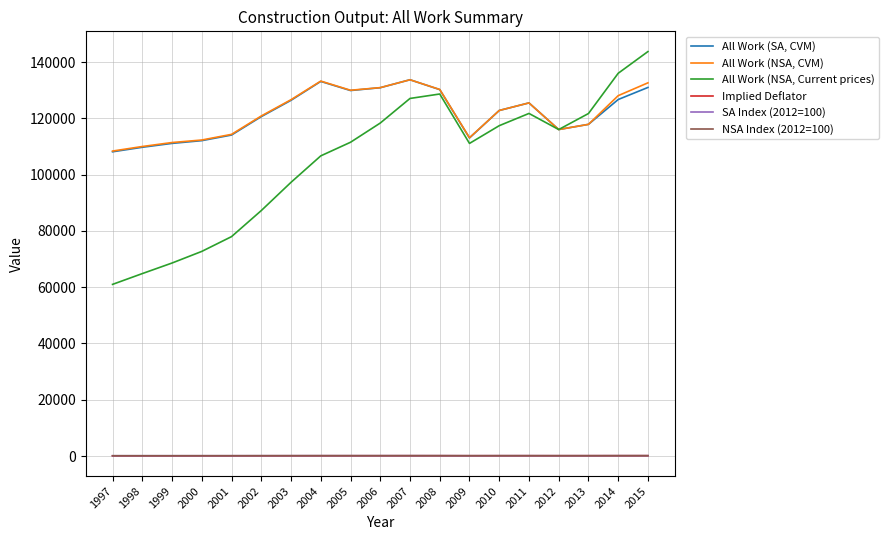

What is the sum of all NSA Index (2012=100) values?

1997.7